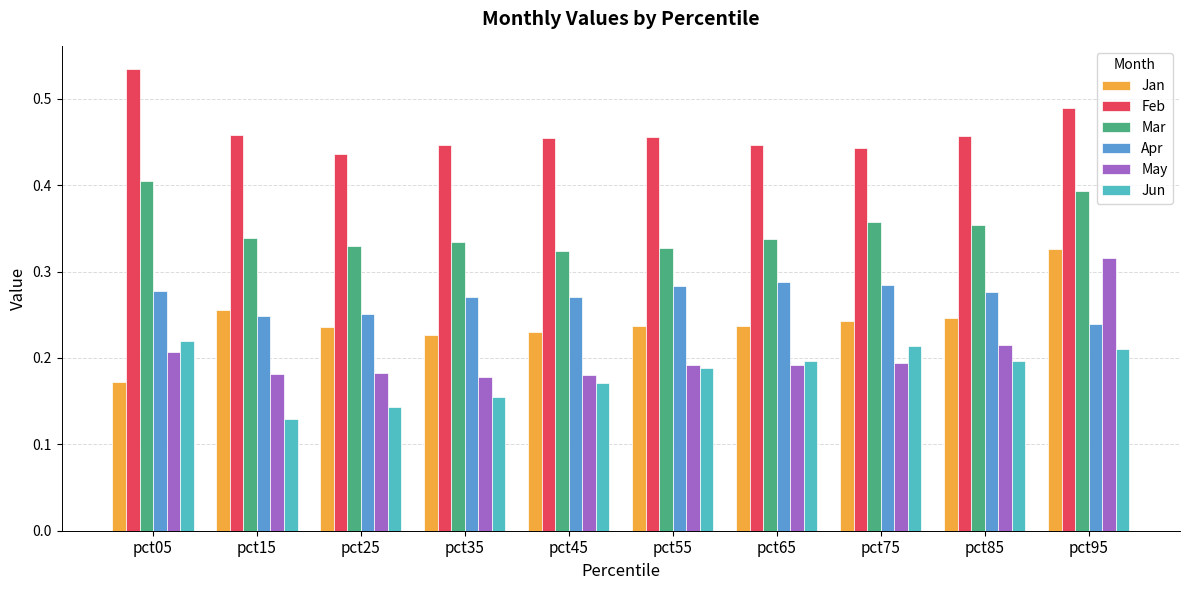

What is the total value across all series at pct05?

1.8